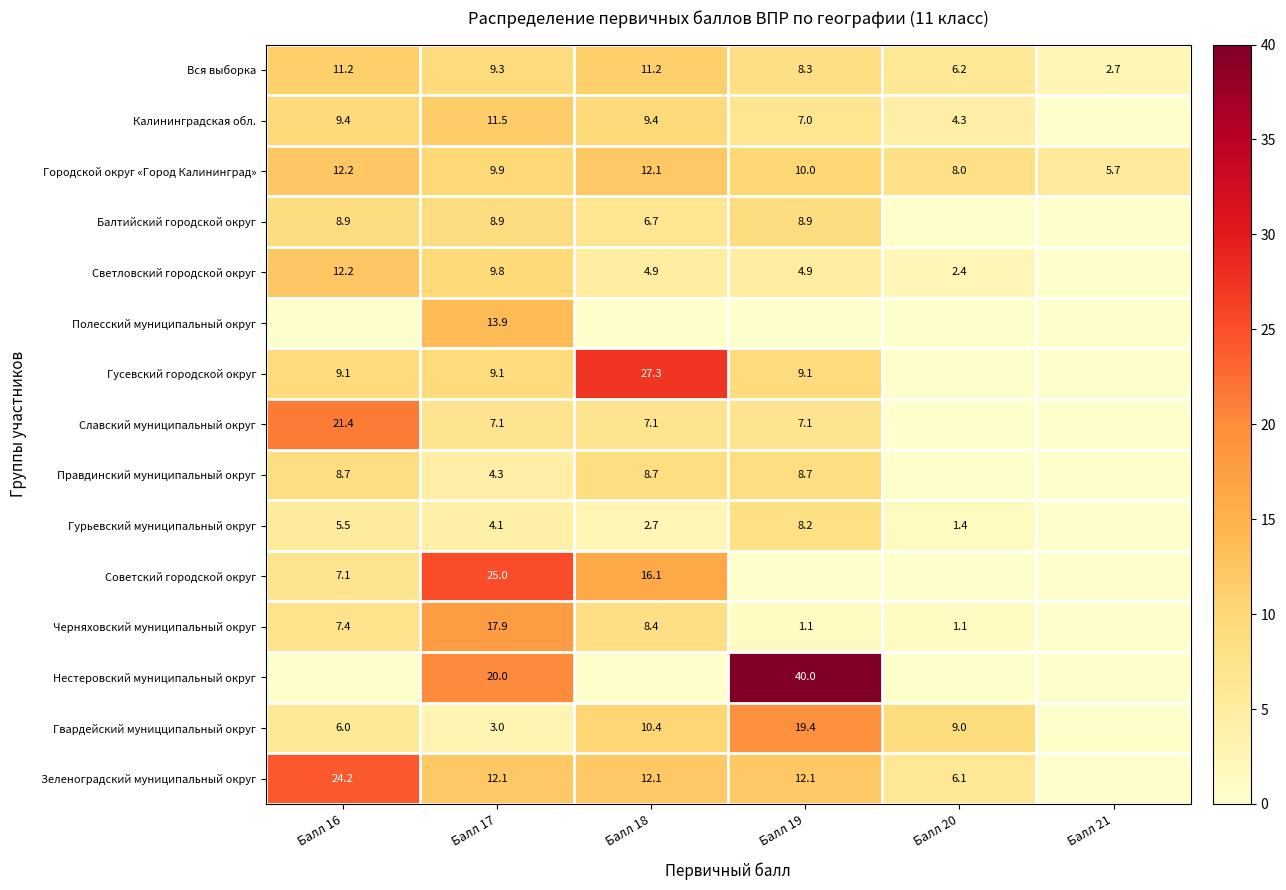

At which label does Городской округ «Город Калининград» reach its minimum?

Балл 21